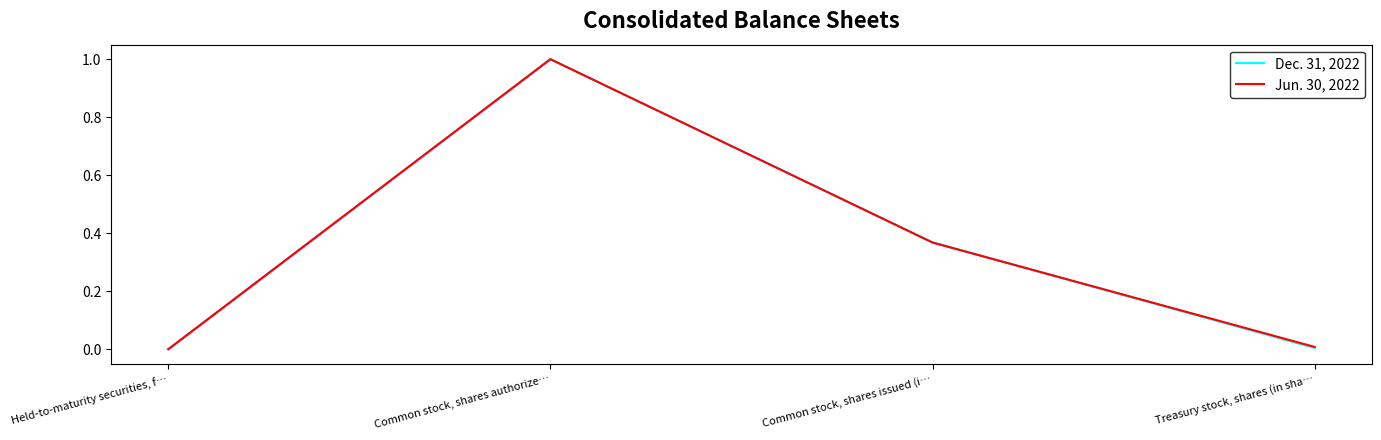

True or false: Dec. 31, 2022 has a value of -0.5 at Held-to-maturity securities, f….

False